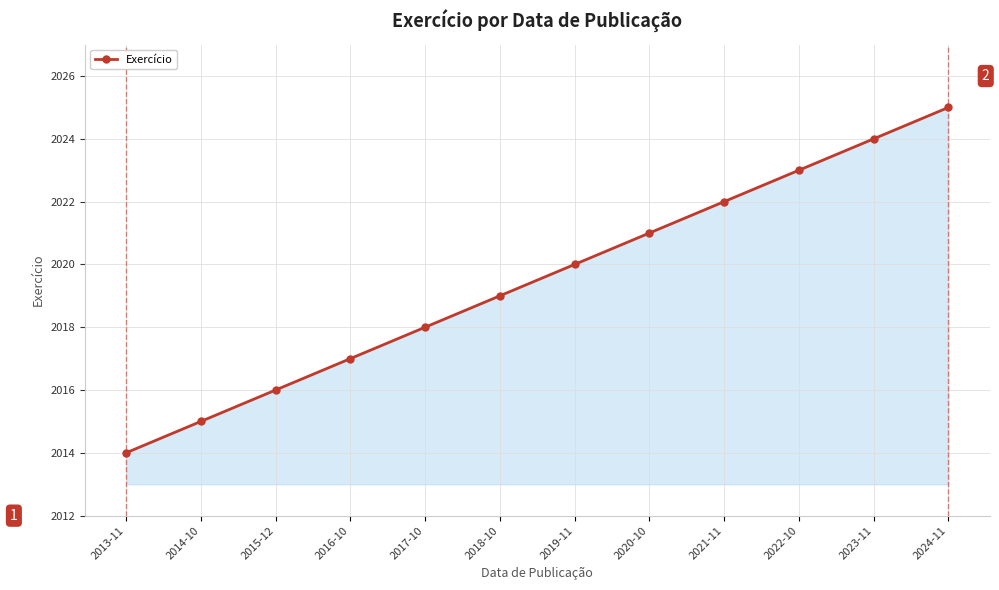

How many lines are shown in the chart?

1